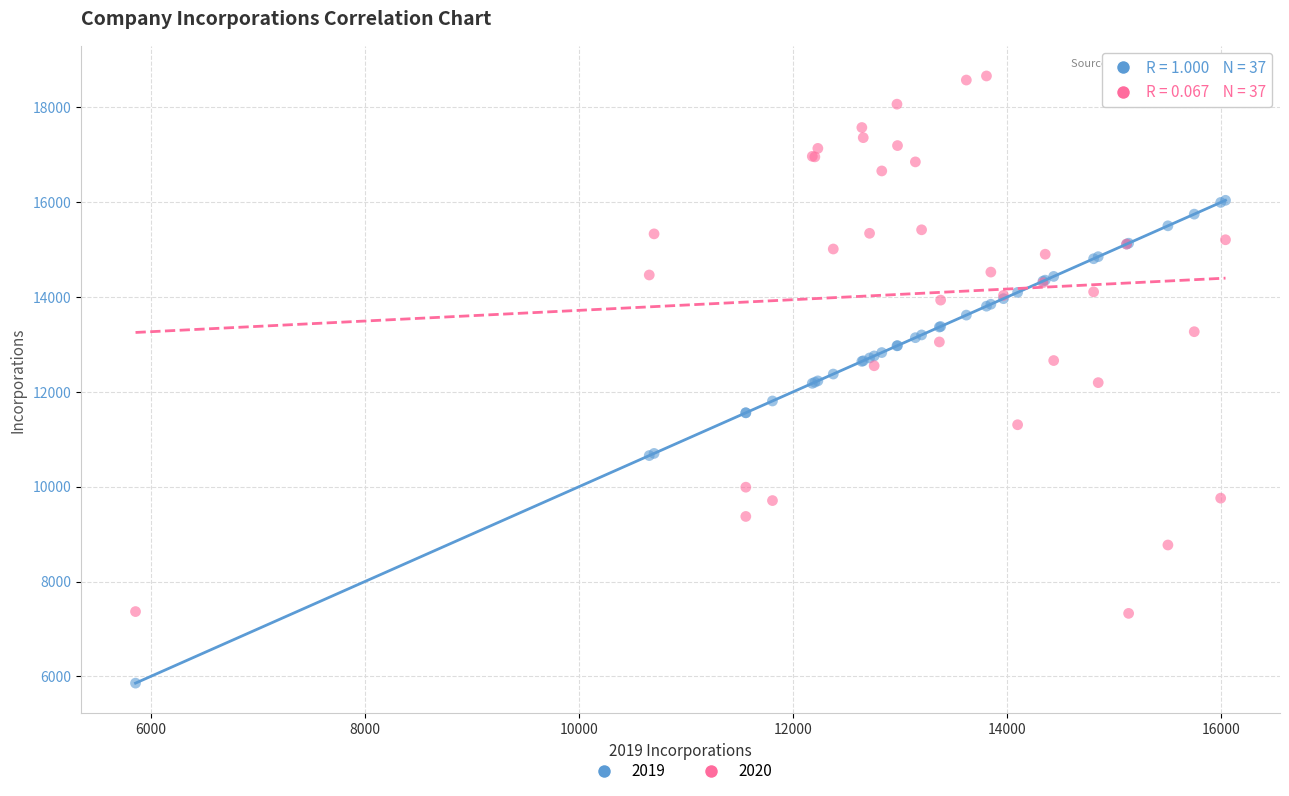

What is the X range (max minus min) for the scatter plot?

10182